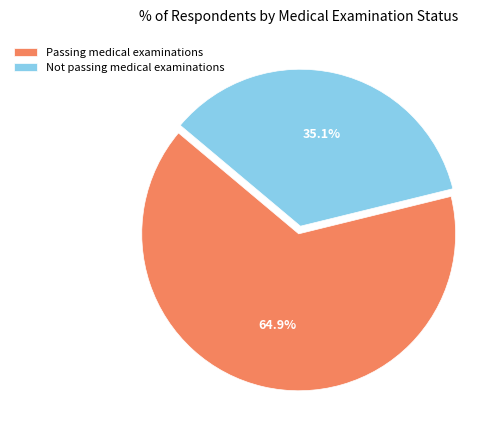

Which category has the biggest portion of the pie?

Passing medical examinations